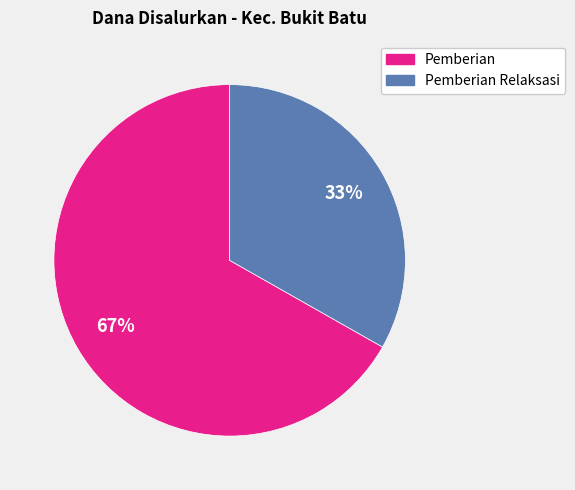

Is there a majority slice in this chart?

Yes